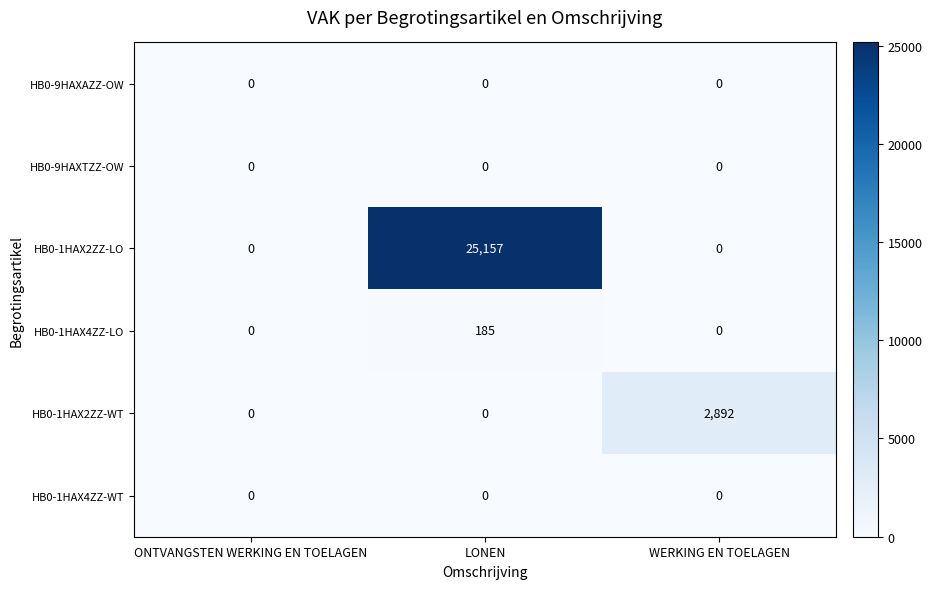

What is the highest value of the HB0-1HAX2ZZ-WT series?

2892